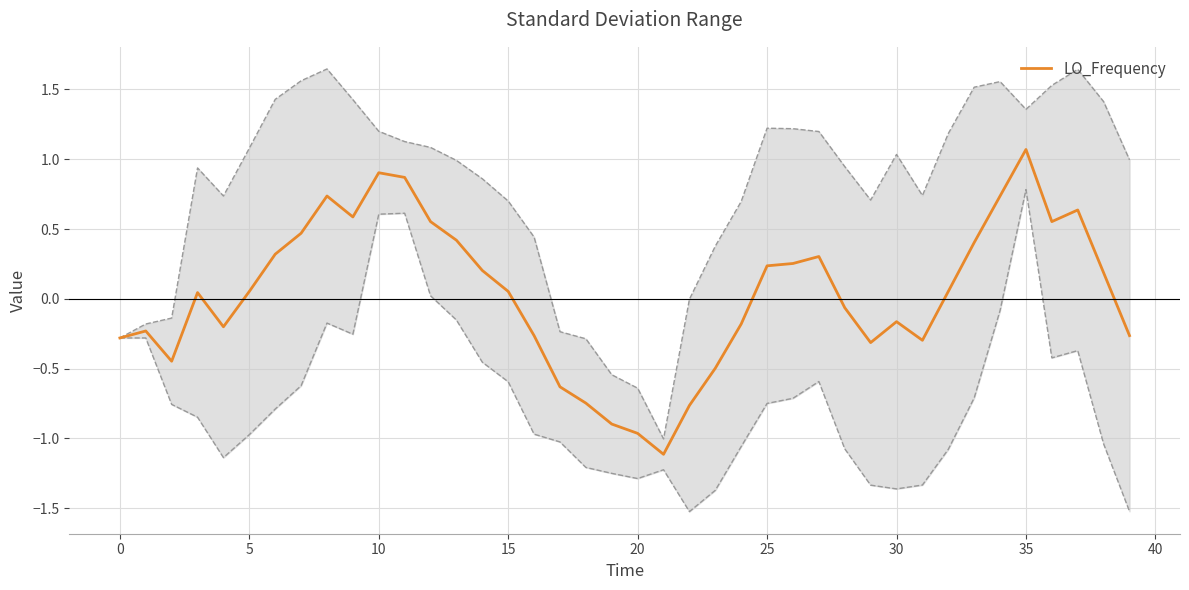

What is the lowest value of the LO_Frequency series?

-1.1